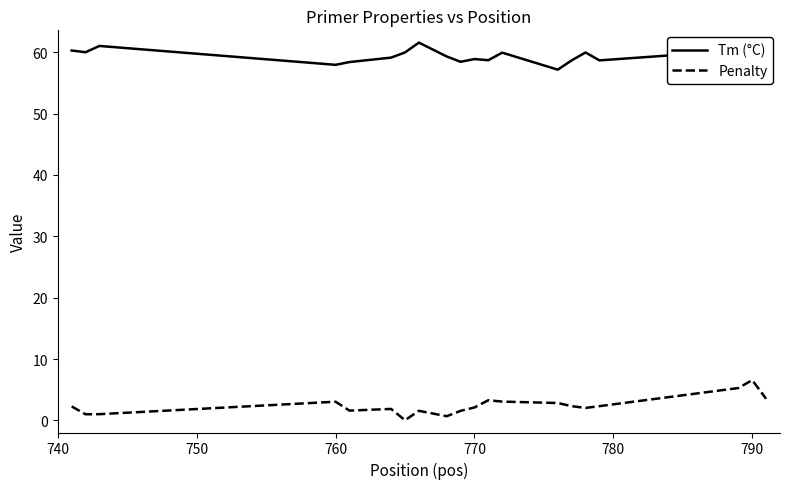

At how many categories does at least one series exceed 41?

20